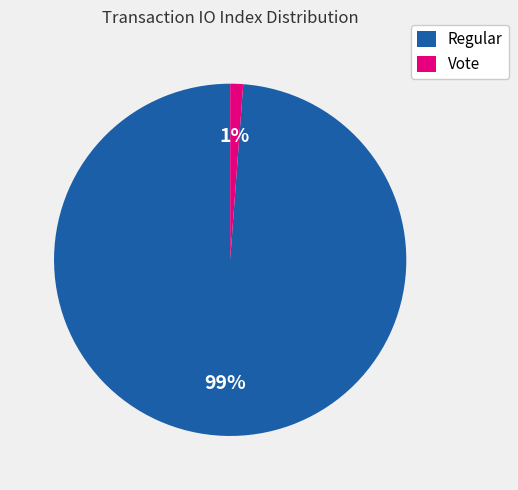

Which slice is the largest?

Regular